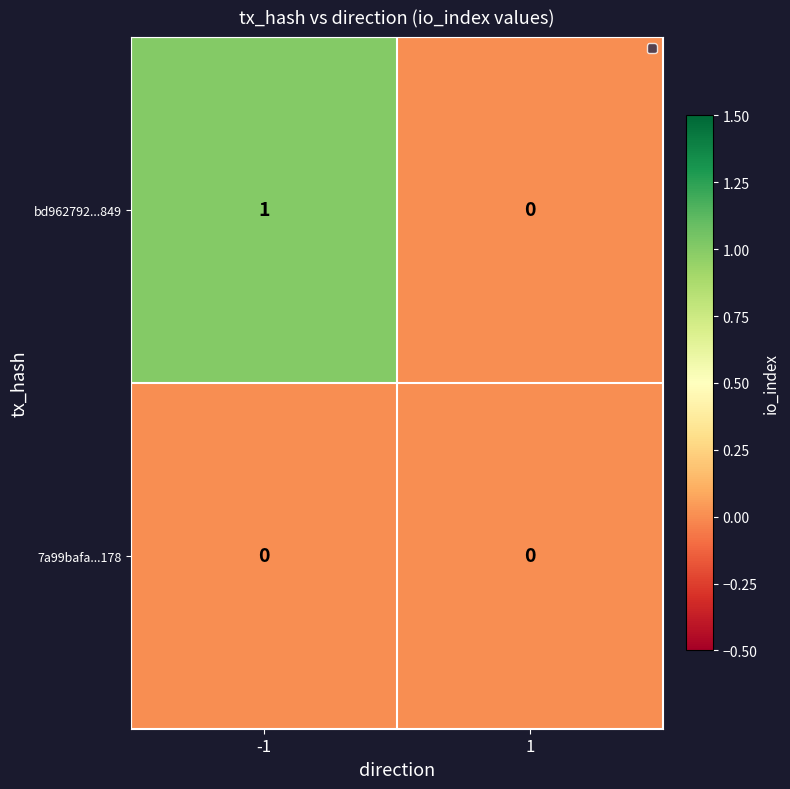

The 7a99bafa...178 series shows 0 at 1. True or false?

True